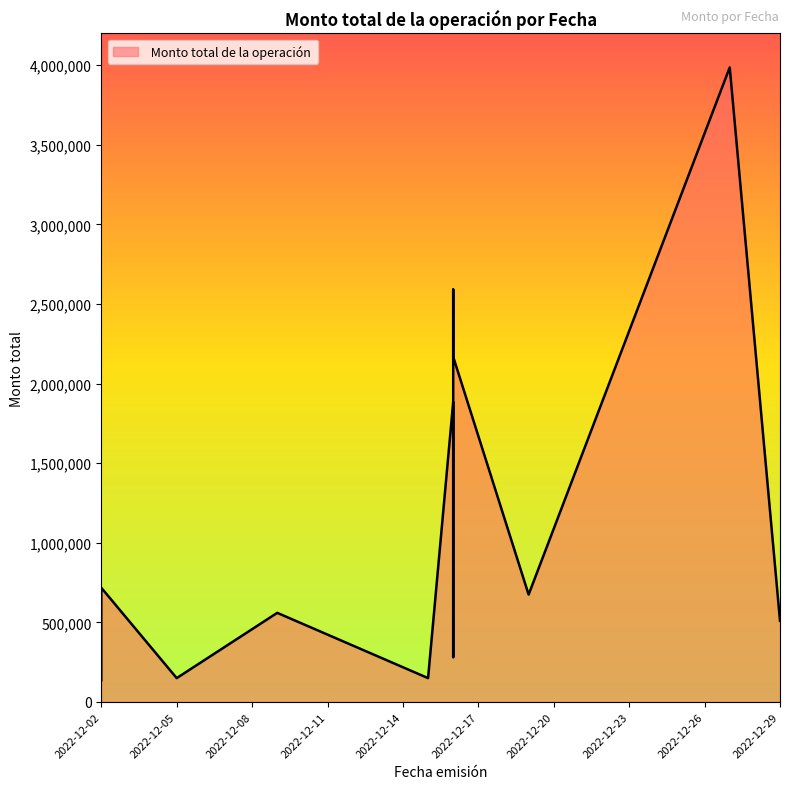

How many points are higher than both their immediate neighbors (excluding endpoints)?

5